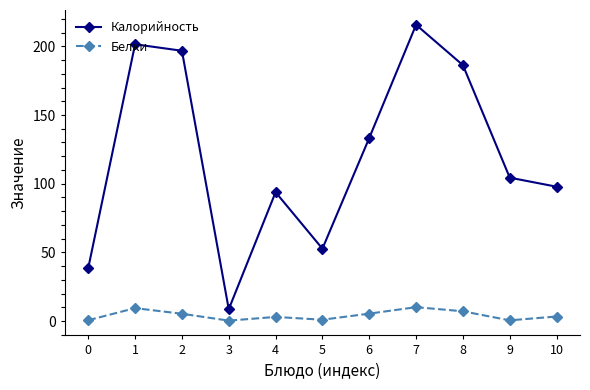

Is this an area chart (filled region under the line)?

No